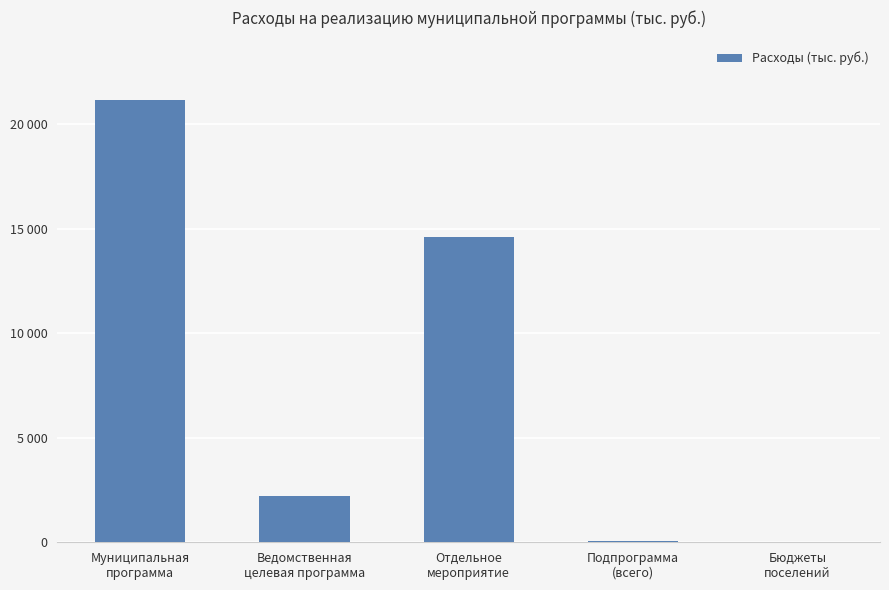

Where does the data first go above 2195?

Муниципальная
программа